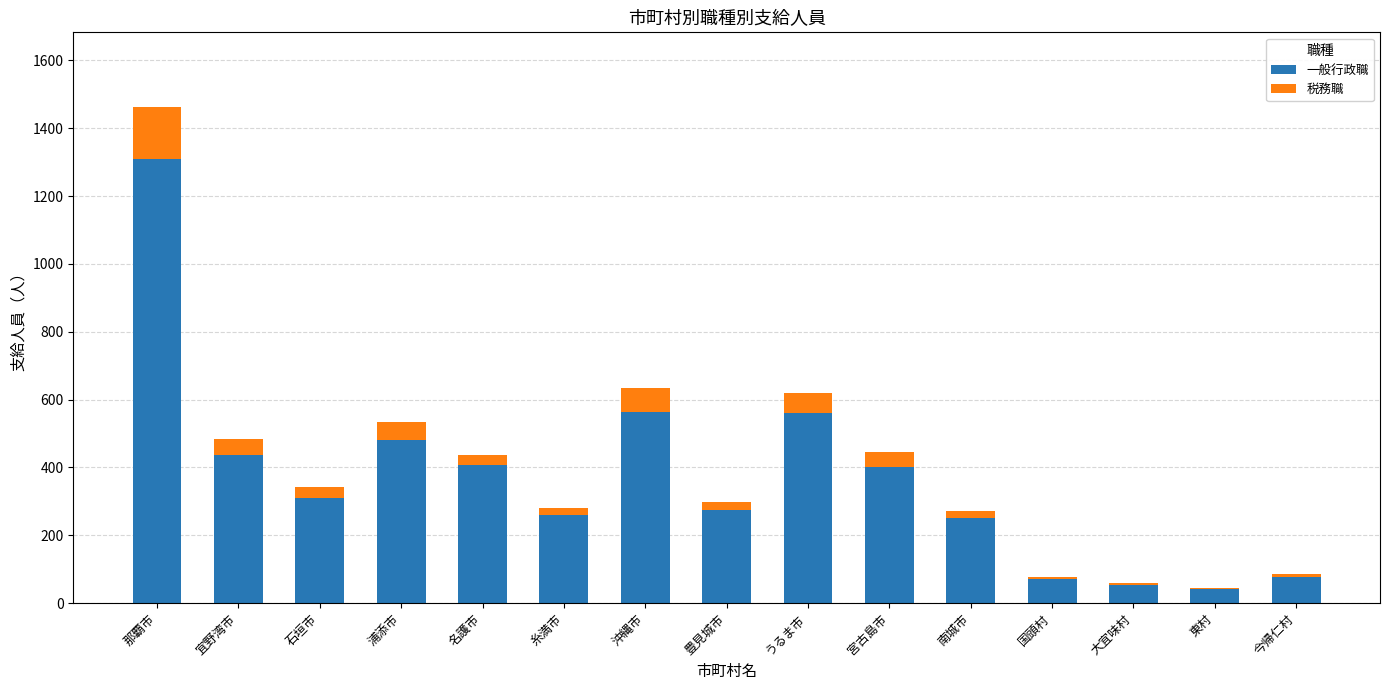

At which category is the sum across all series the highest?

那覇市